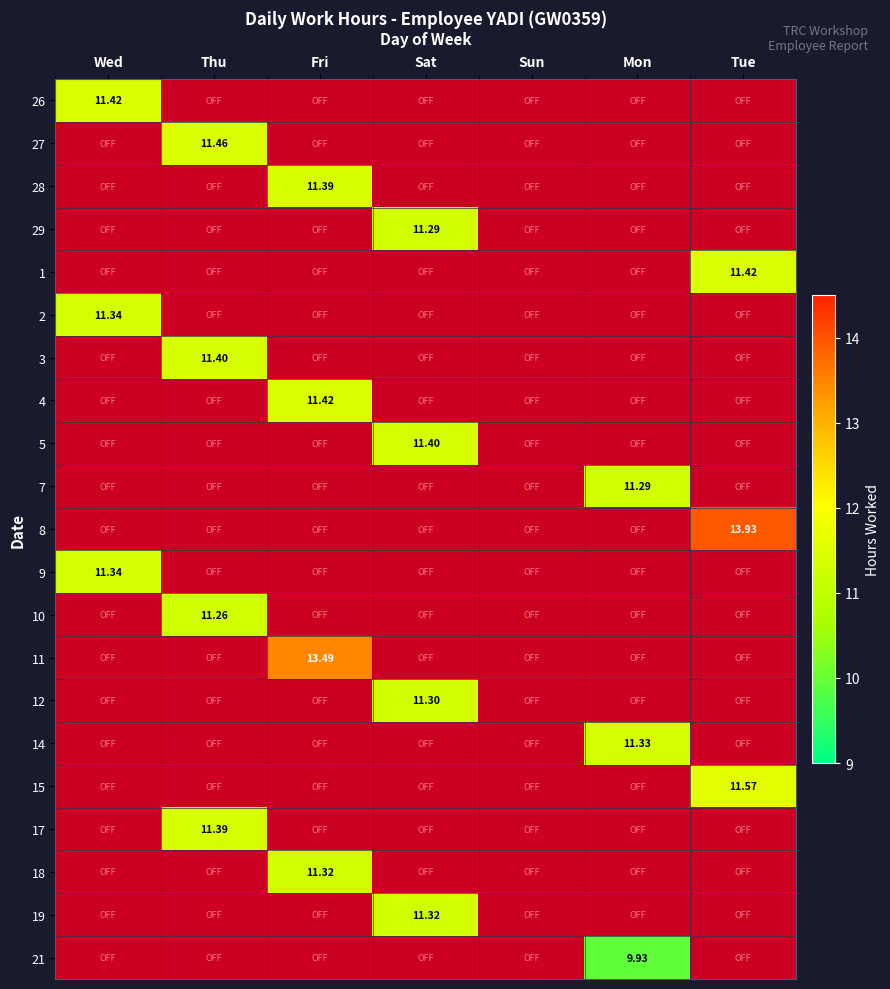

Which category has the highest value in the 28 series?

Fri